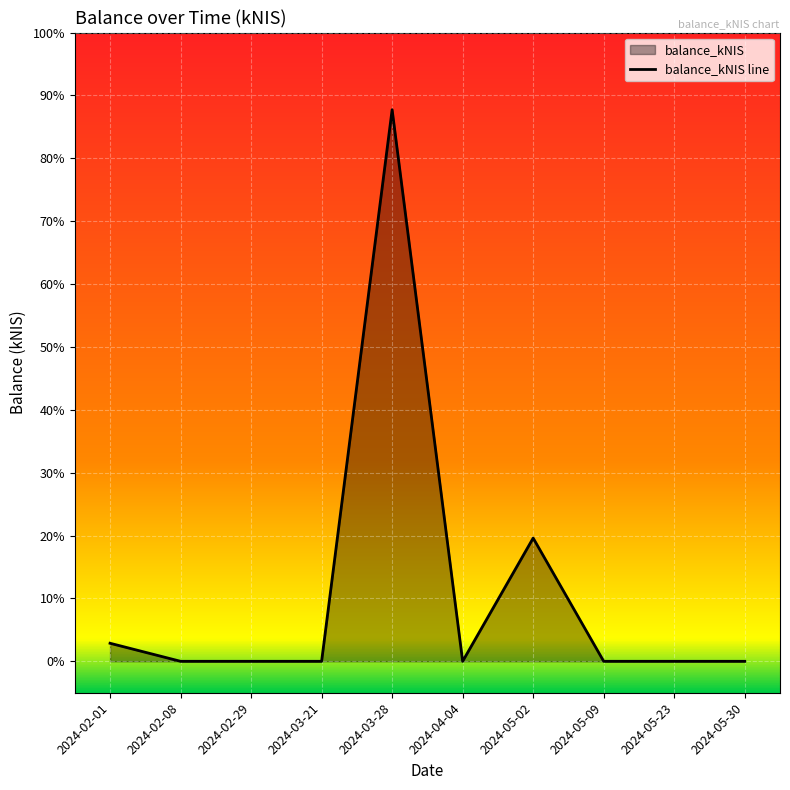

The chart shows a value of 4.8 at 2024-02-01. True or false?

False